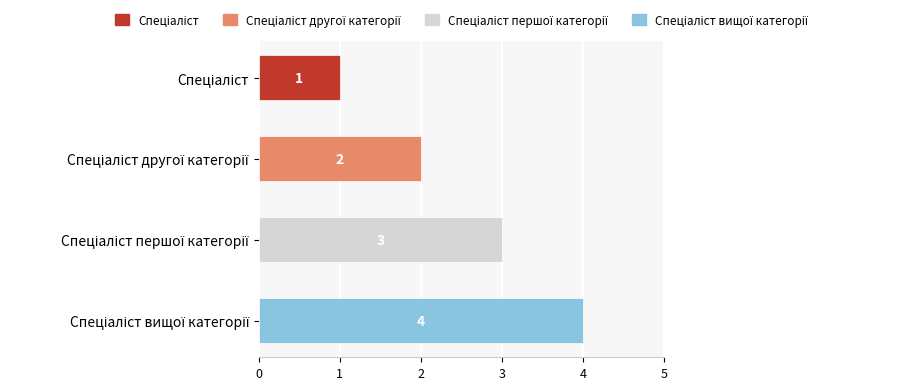

How many bars are there in total?

4